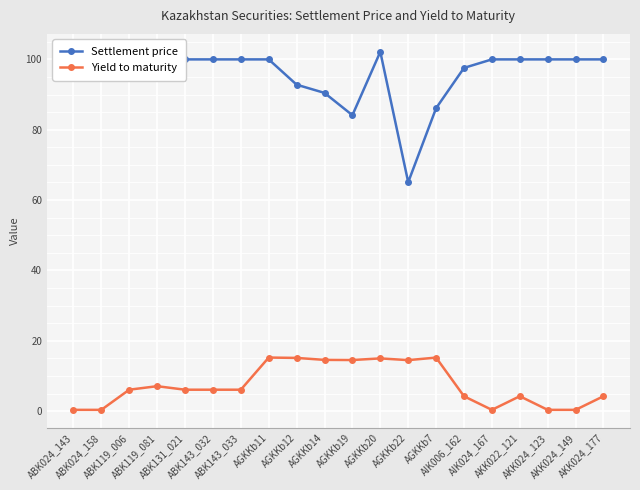

What is the difference between the maximum and second lowest values in the Settlement price series?

18.0